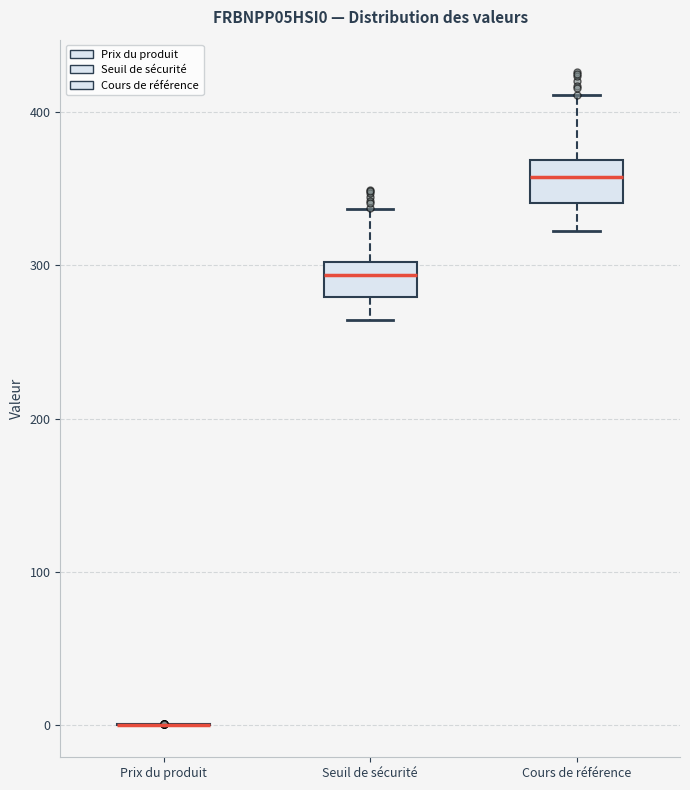

Reading left to right, transcribe this box plot: for each box, give where its median line is, the range the box spans, and where its two whiskers end, as read against the y-axis. The values are not printed on the chart, so give them approximately, as read against the axis.

Prix du produit: box collapsed to a line at 0, whiskers 0 to 0
Seuil de sécurité: median 290, box 280 to 300, whiskers 260 to 340
Cours de référence: median 360, box 340 to 370, whiskers 320 to 410